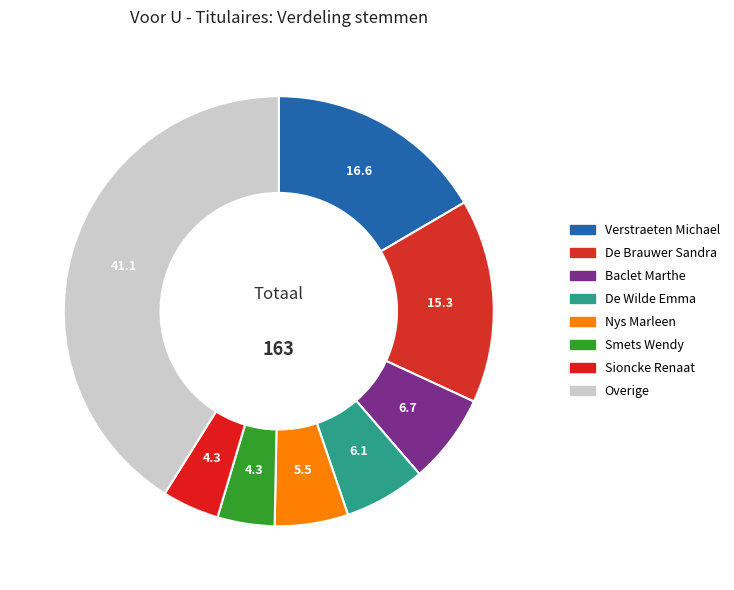

Count the number of slices in the pie.

8